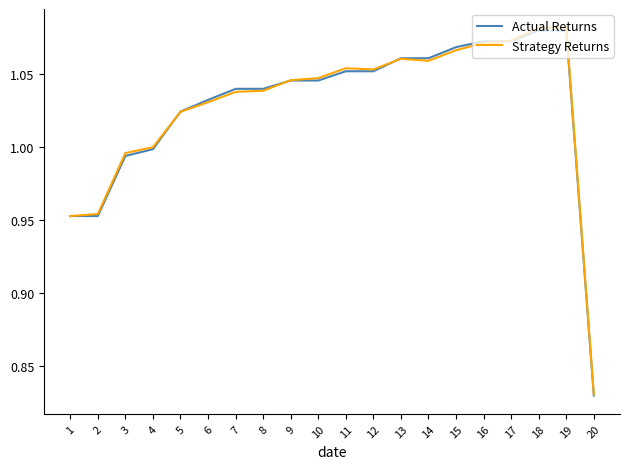

Between 15 and 18, which series saw the biggest shift?

Strategy Returns